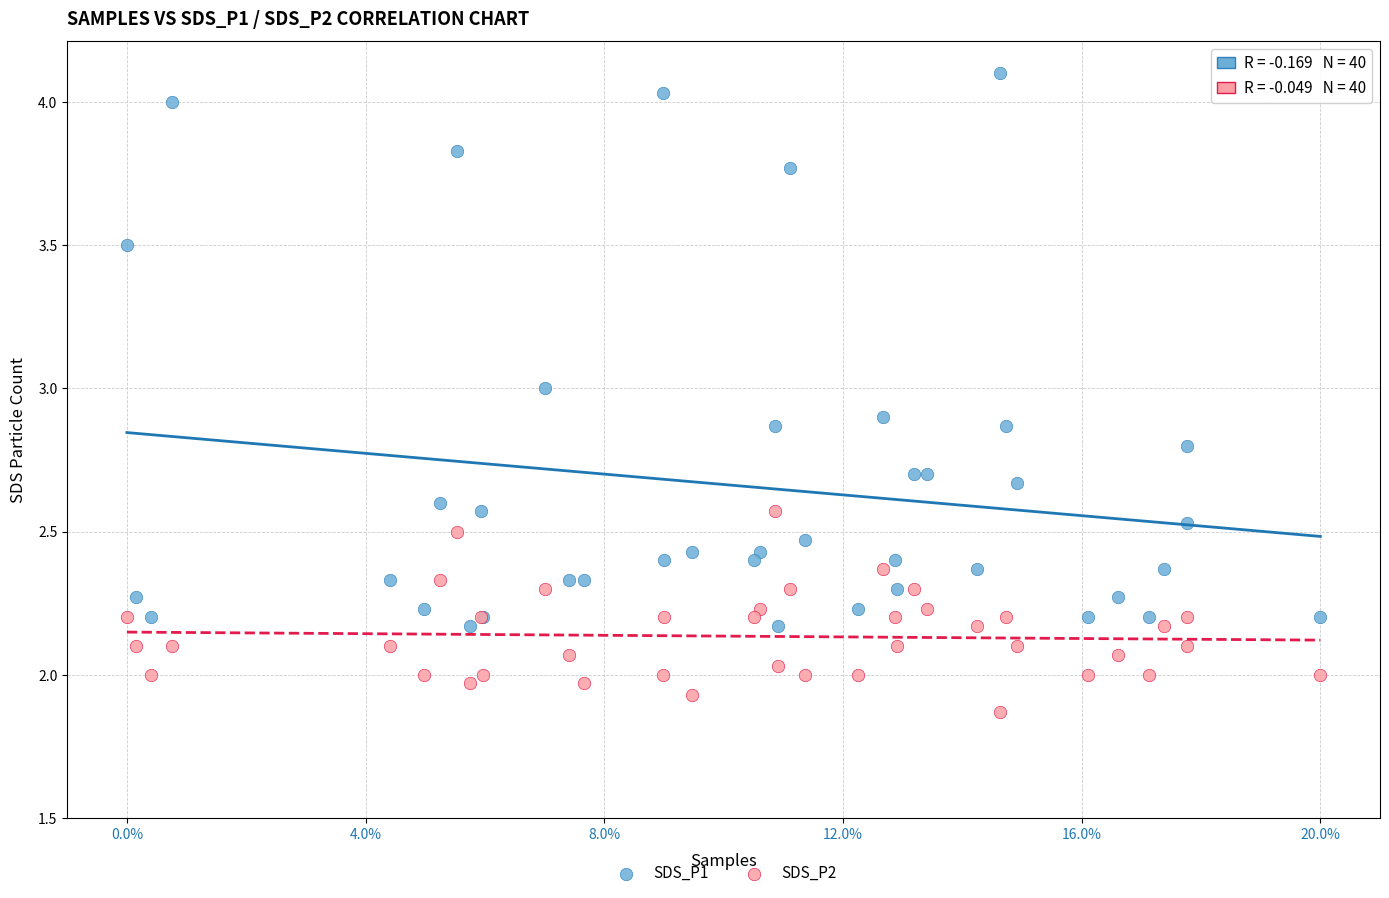

Which series has the largest Y range (max minus min)?

SDS_P1